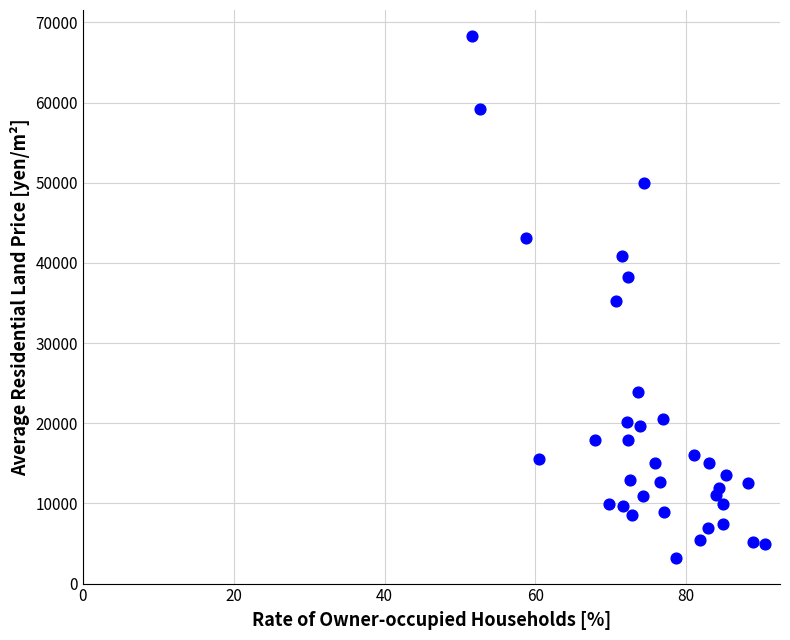

What is the range of Y values (max minus min)?

65100